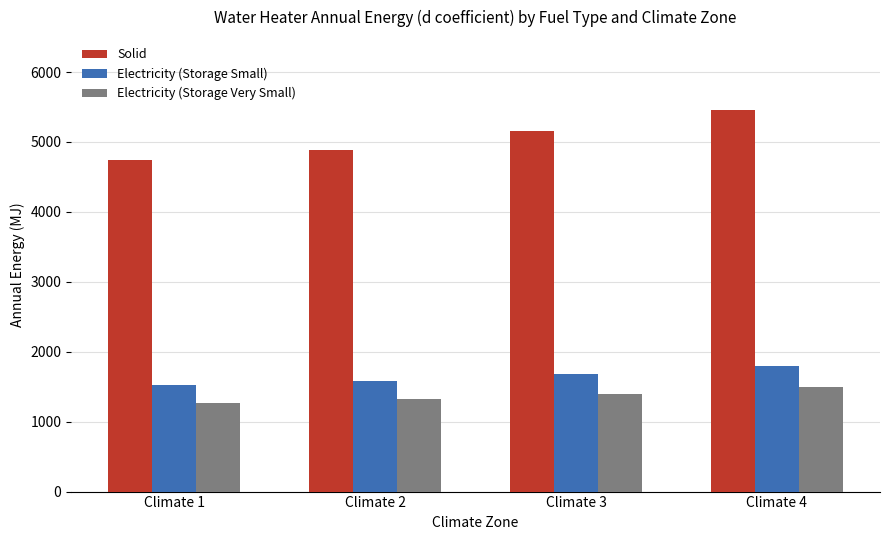

What is the spread (max minus min) of values at Climate 3?

3752.2